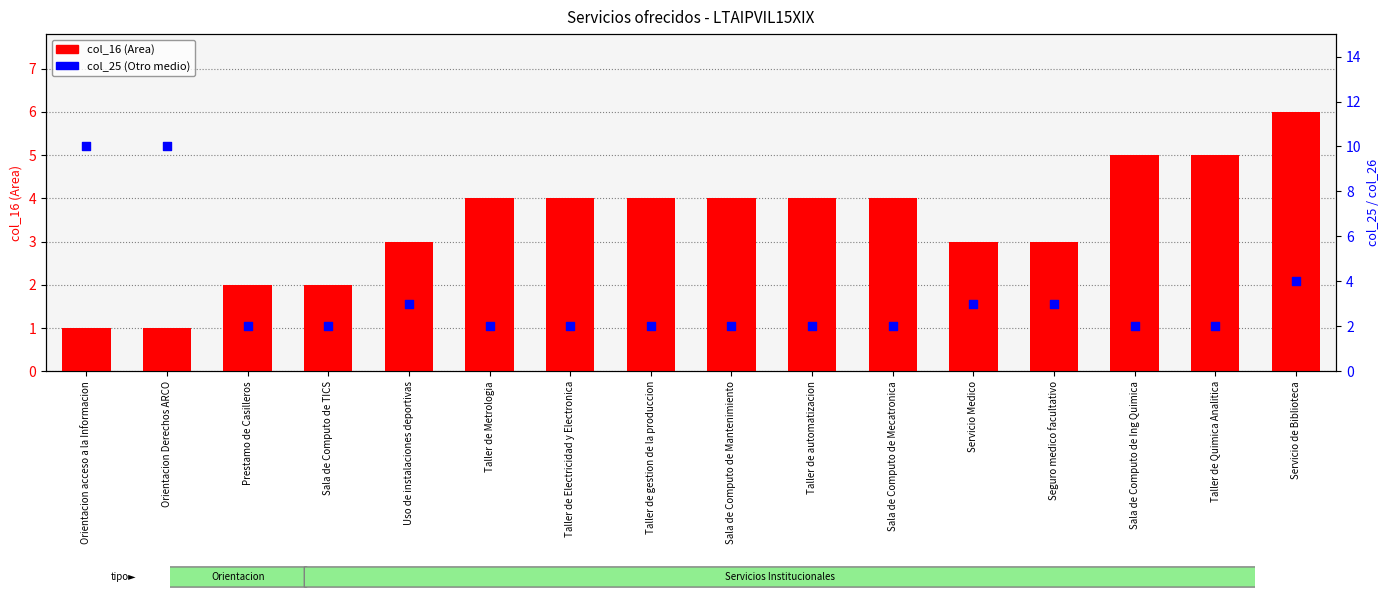

What is the total value across all series at Sala de Computo de Mantenimiento?

6